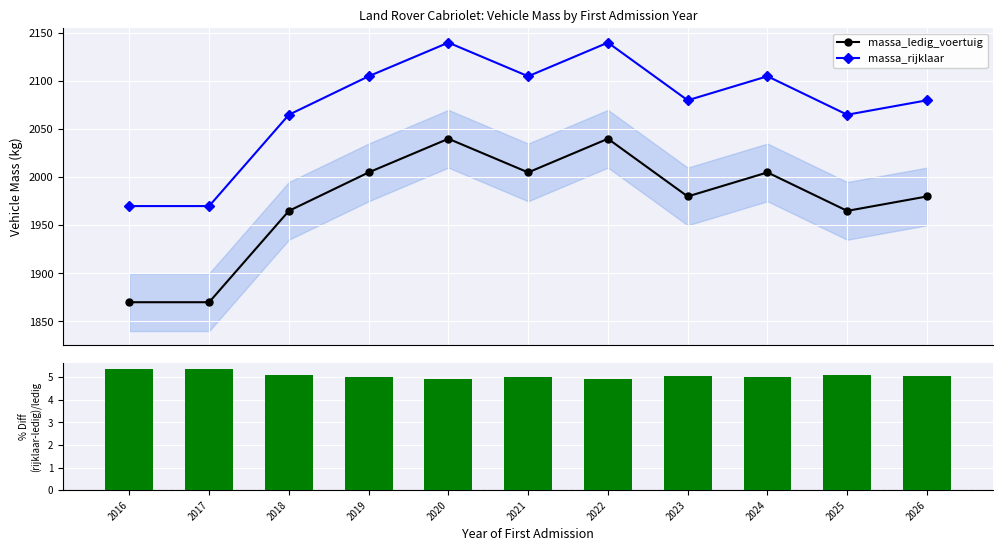

What is the highest value of the massa_rijklaar series?

2140